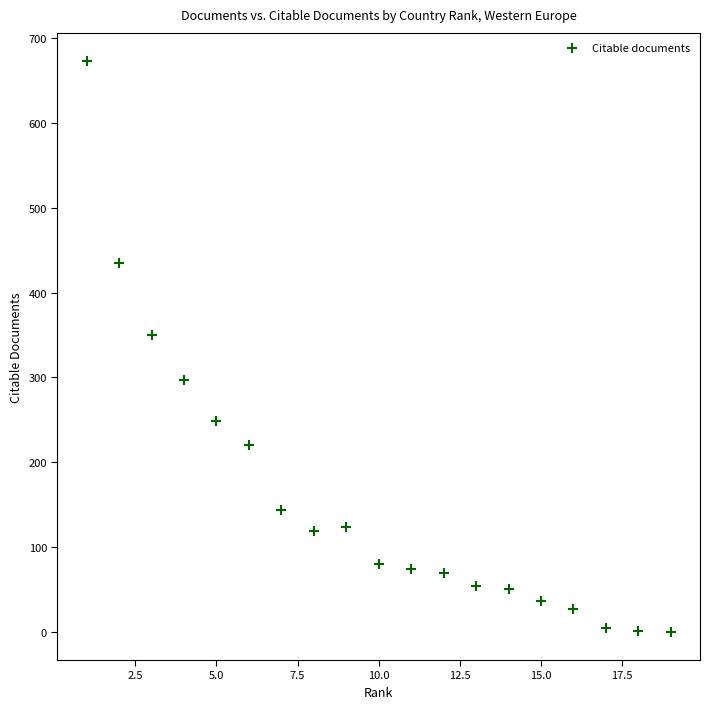

What Y value in the scatter plot is closest to 336?

350